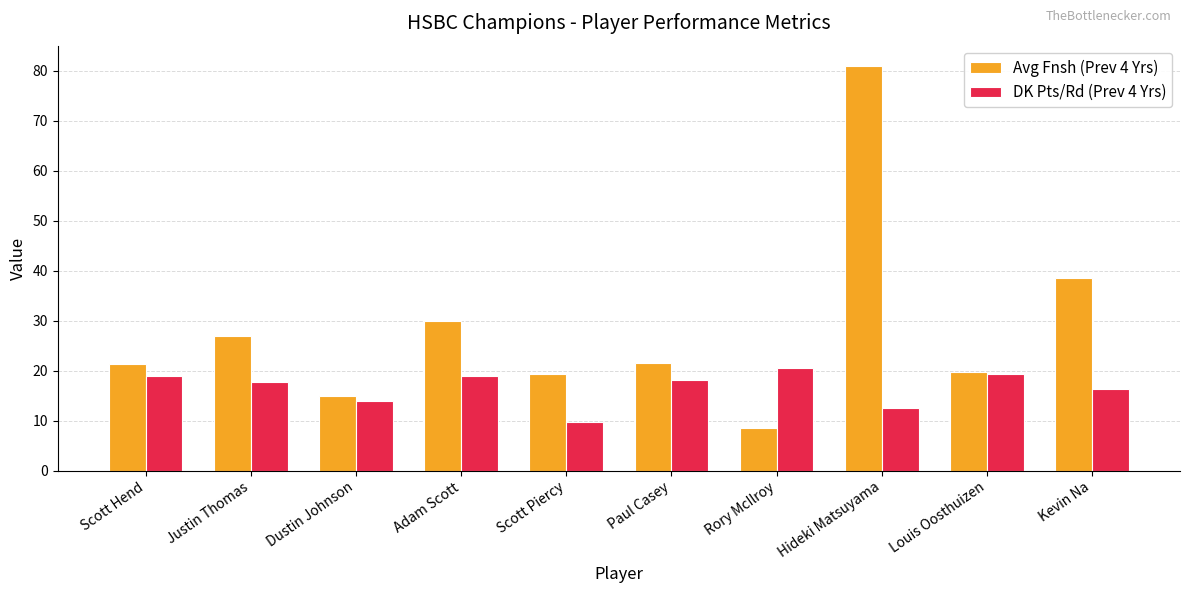

How many series are shown in this chart?

2